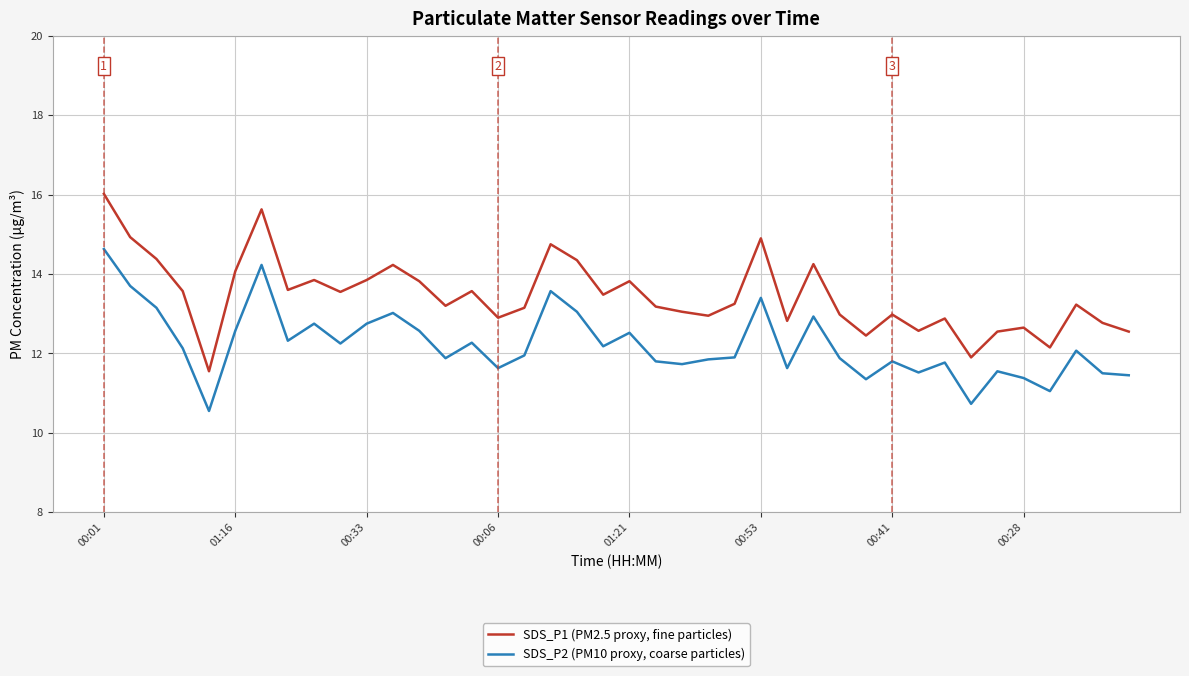

True or false: SDS_P1 (PM2.5 proxy, fine particles) has more than 1 interior local peaks.

True